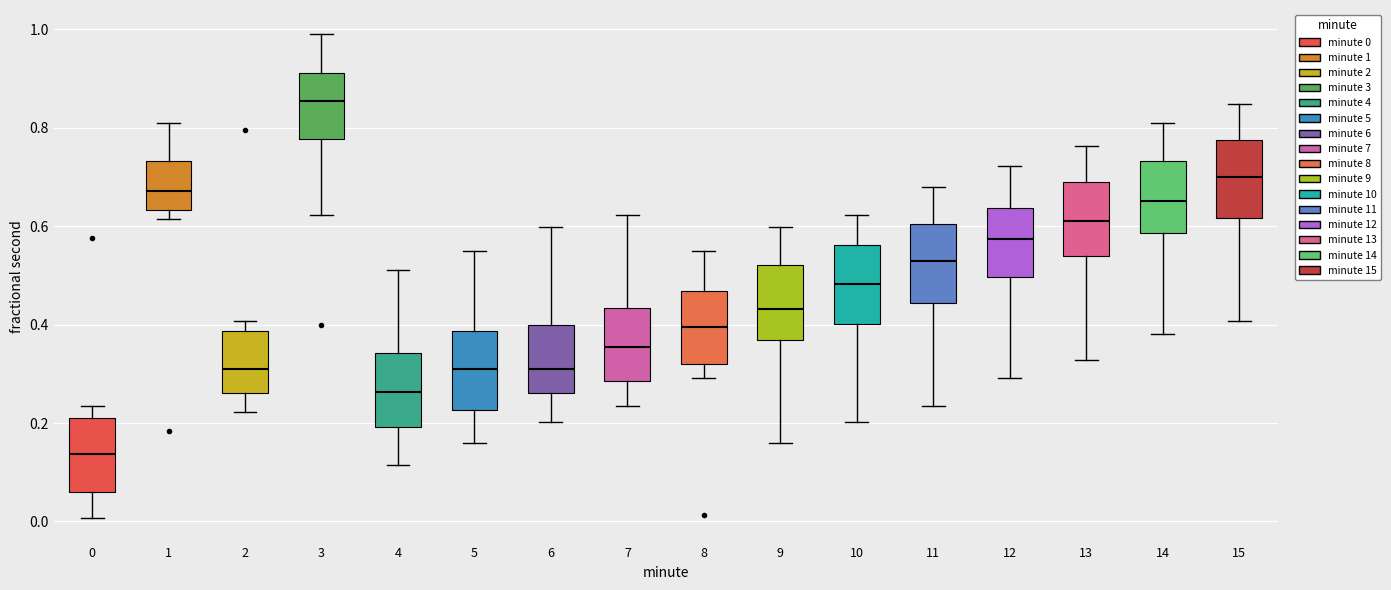

Reading left to right, read every box against the y-axis: the position of its median line, the range the box covers, and the ends of its whiskers. The values are not printed on the chart, so give them approximately, as read against the axis.

0: median 0.14, box 0.06 to 0.22, whiskers 0.00 to 0.24
1: median 0.68, box 0.64 to 0.74, whiskers 0.62 to 0.80
2: median 0.32, box 0.26 to 0.38, whiskers 0.22 to 0.40
3: median 0.86, box 0.78 to 0.92, whiskers 0.62 to 0.98
4: median 0.26, box 0.20 to 0.34, whiskers 0.12 to 0.52
5: median 0.32, box 0.22 to 0.38, whiskers 0.16 to 0.54
6: median 0.32, box 0.26 to 0.40, whiskers 0.20 to 0.60
7: median 0.36, box 0.28 to 0.44, whiskers 0.24 to 0.62
8: median 0.40, box 0.32 to 0.46, whiskers 0.30 to 0.54
9: median 0.44, box 0.36 to 0.52, whiskers 0.16 to 0.60
10: median 0.48, box 0.40 to 0.56, whiskers 0.20 to 0.62
11: median 0.54, box 0.44 to 0.60, whiskers 0.24 to 0.68
12: median 0.58, box 0.50 to 0.64, whiskers 0.30 to 0.72
13: median 0.62, box 0.54 to 0.68, whiskers 0.32 to 0.76
14: median 0.66, box 0.58 to 0.74, whiskers 0.38 to 0.80
15: median 0.70, box 0.62 to 0.78, whiskers 0.40 to 0.84